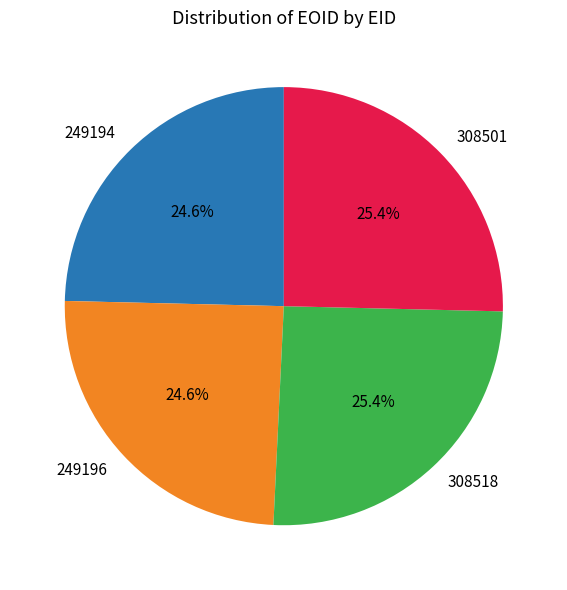

What is the ratio of the value at 308518 to the value at 249194?

1.0